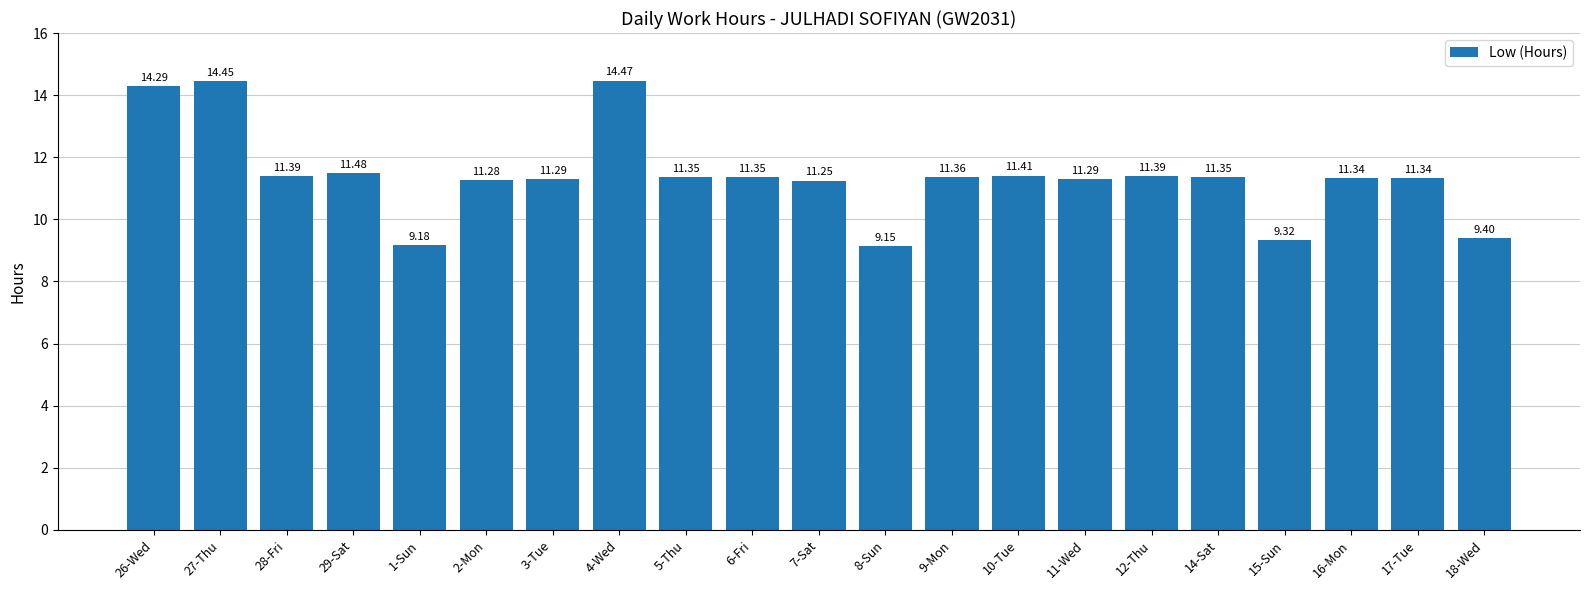

Which has a higher value, 26-Wed or 5-Thu?

26-Wed